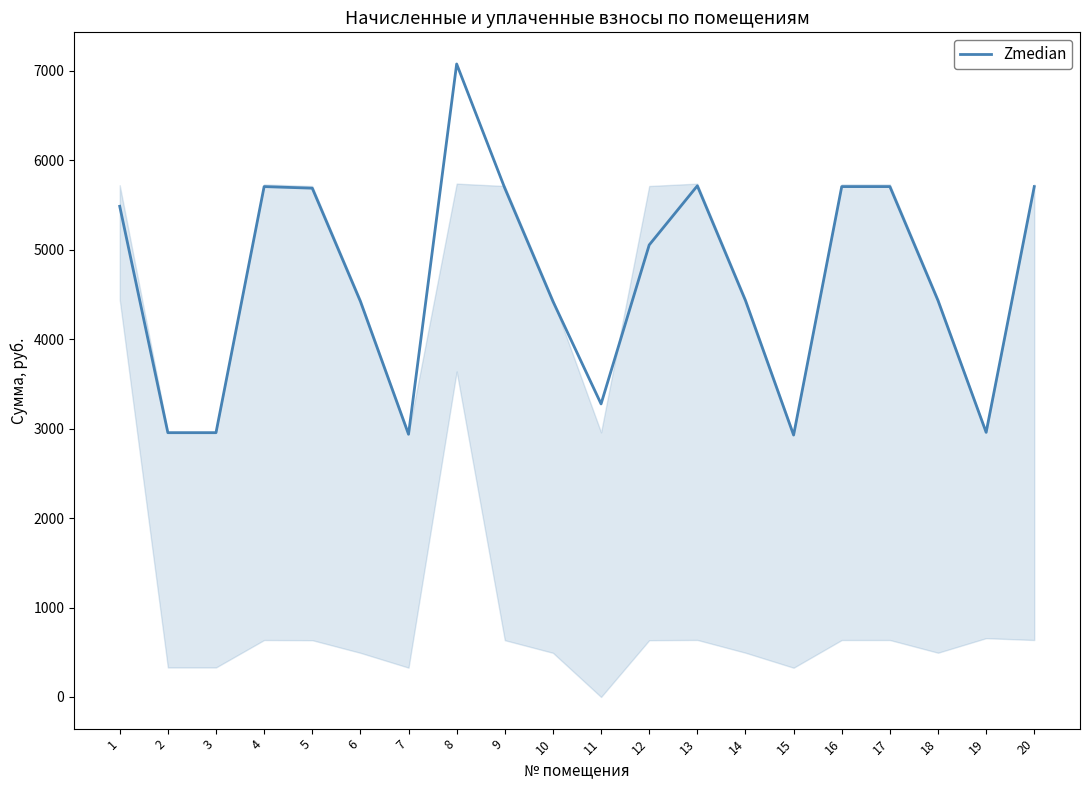

The value at 1 is 5485.1. True or false?

True